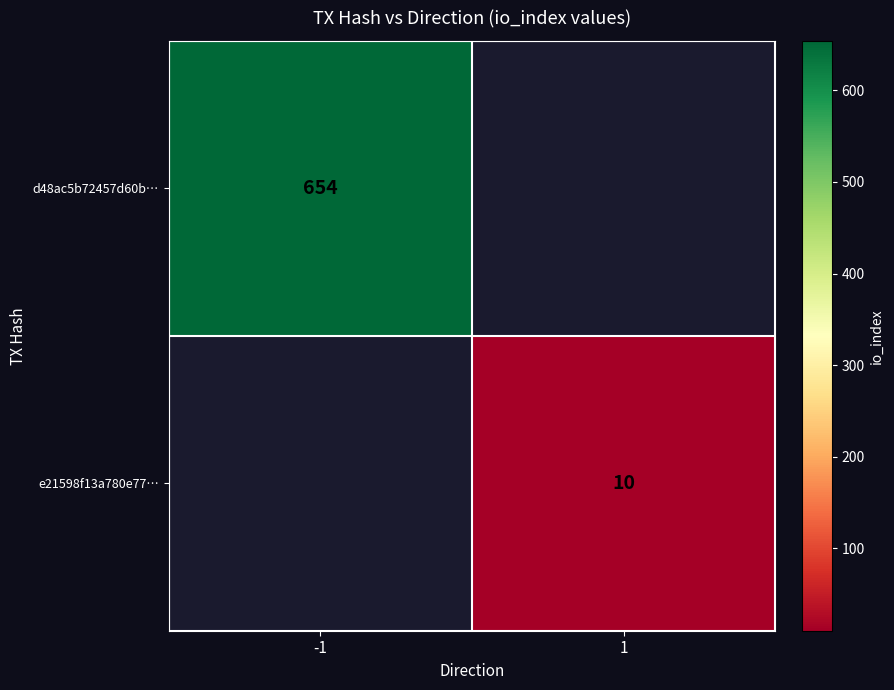

The value of d48ac5b72457d60b… at -1 is 654. True or false?

True